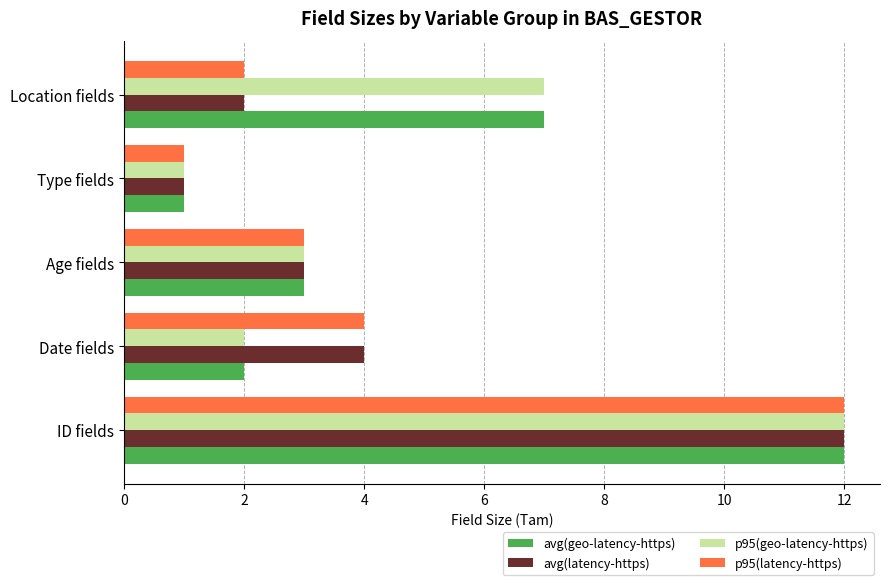

Which category has the lowest value across all series?

Type fields